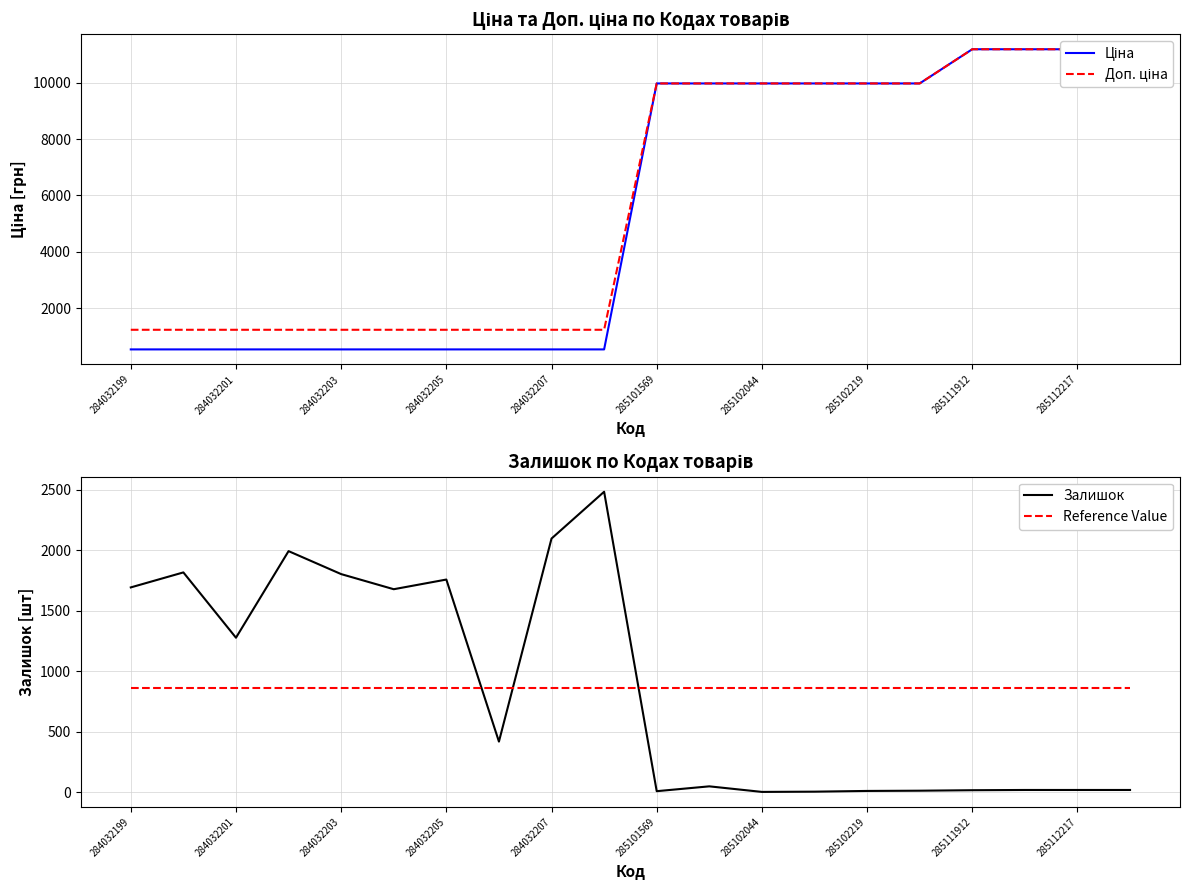

How many times do Reference Value and Залишок cross each other?

3